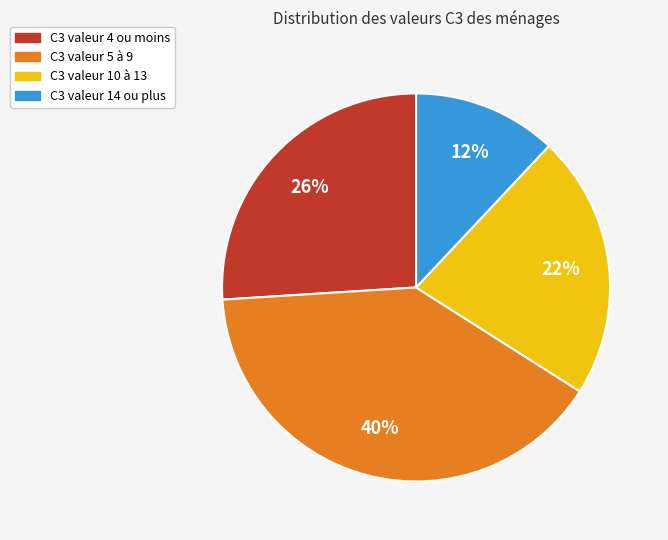

Is there a majority slice in this chart?

No